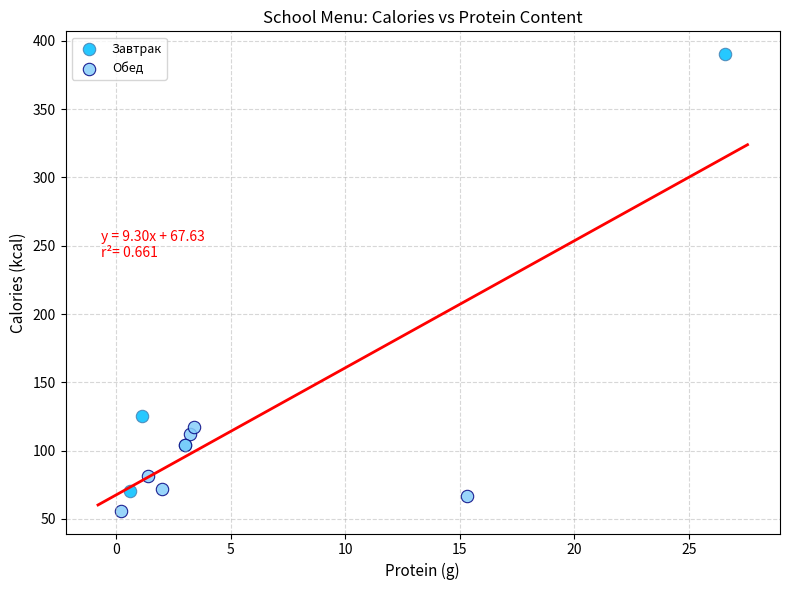

Which series has the widest spread of Y values?

Завтрак